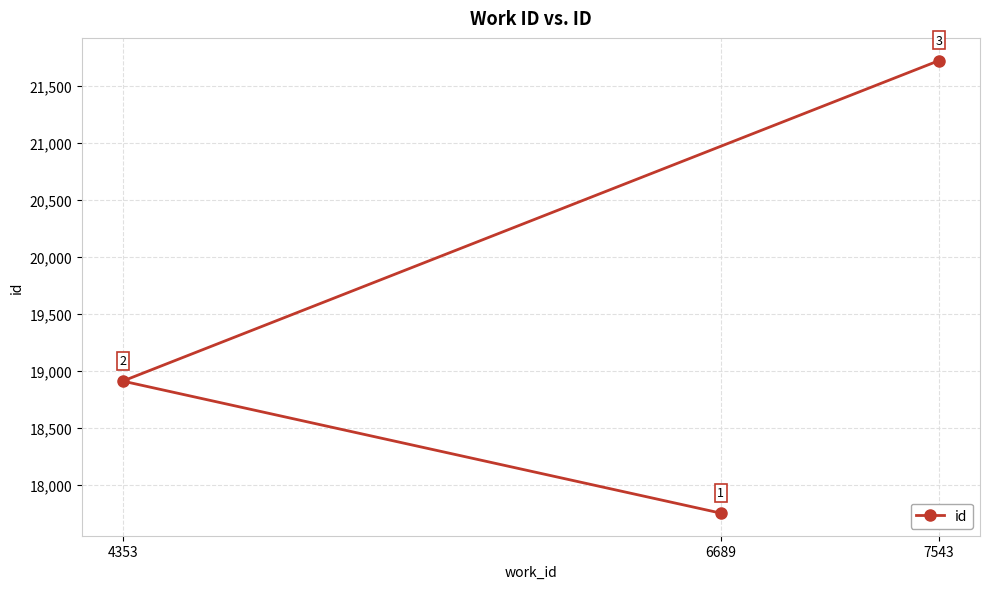

What is the value of the 3rd point from the left?

21721